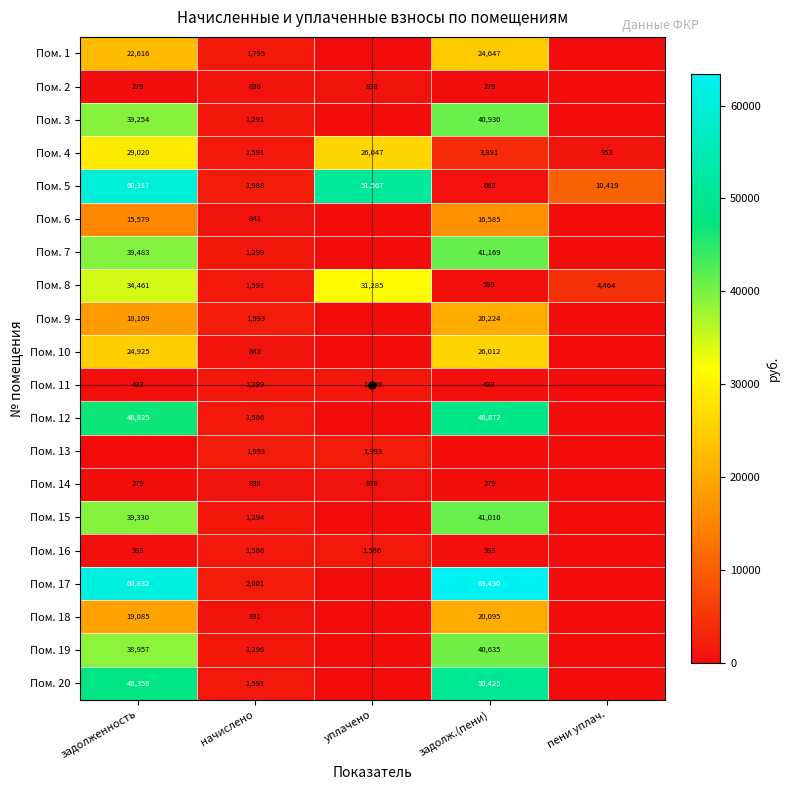

At which label is Пом. 4 closest to 14986?

уплачено